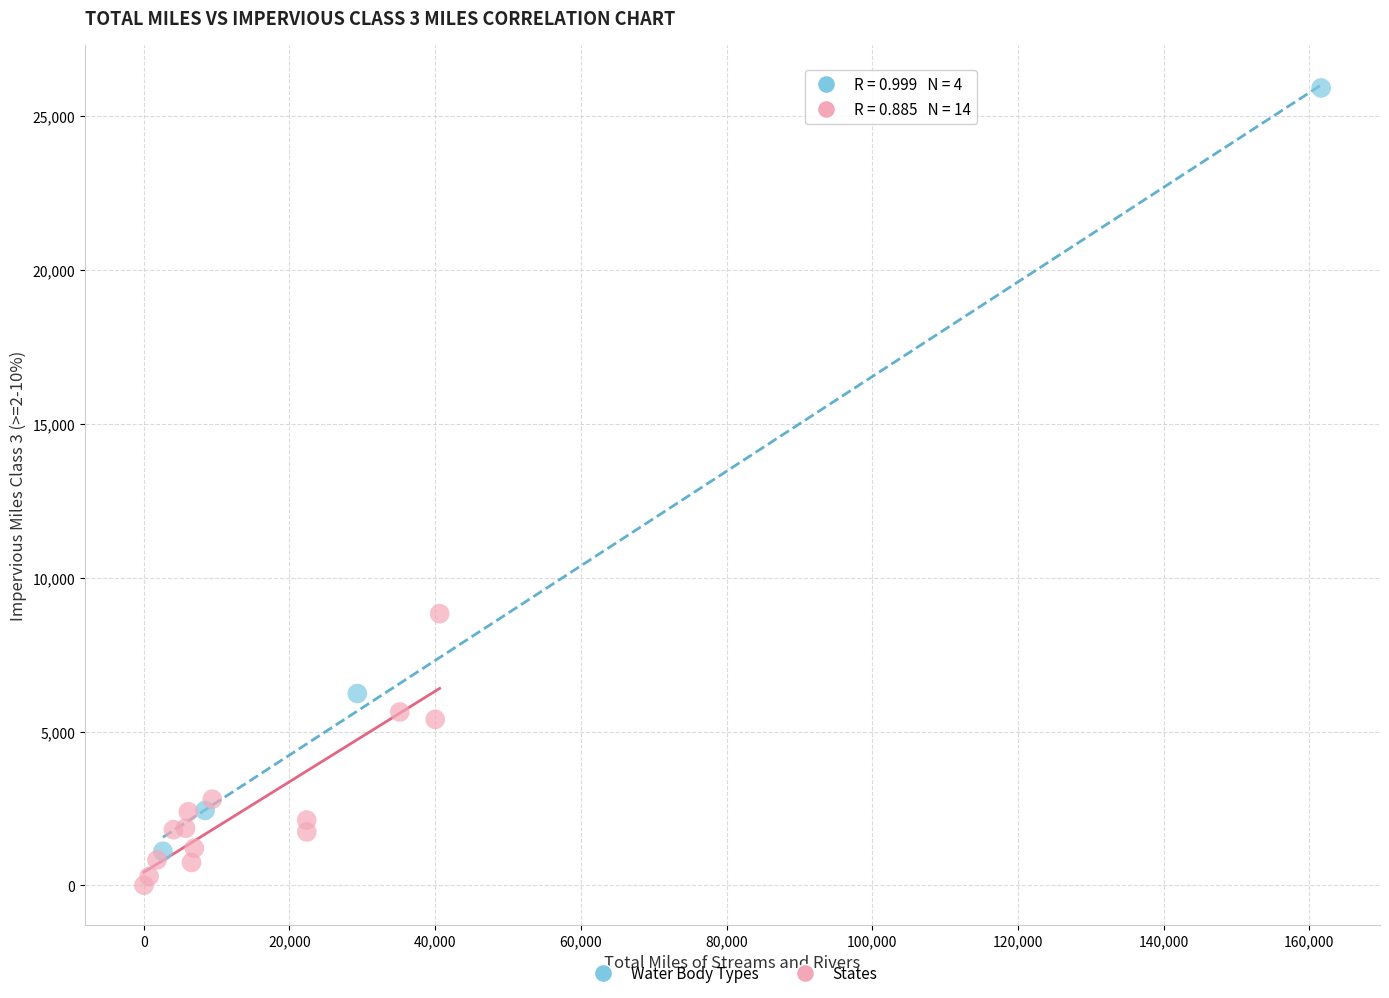

Which series has the largest Y range (max minus min)?

Water Body Types